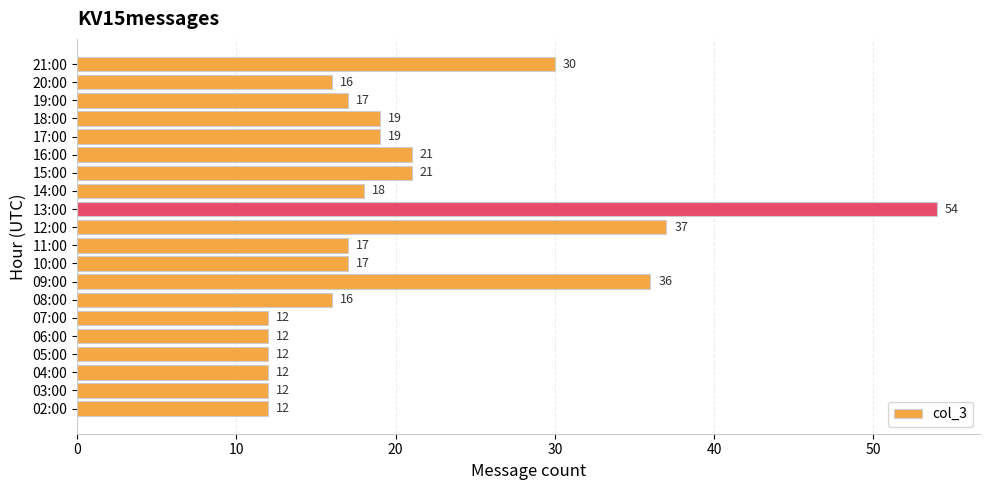

What is the difference between the values at 07:00 and 09:00?

24